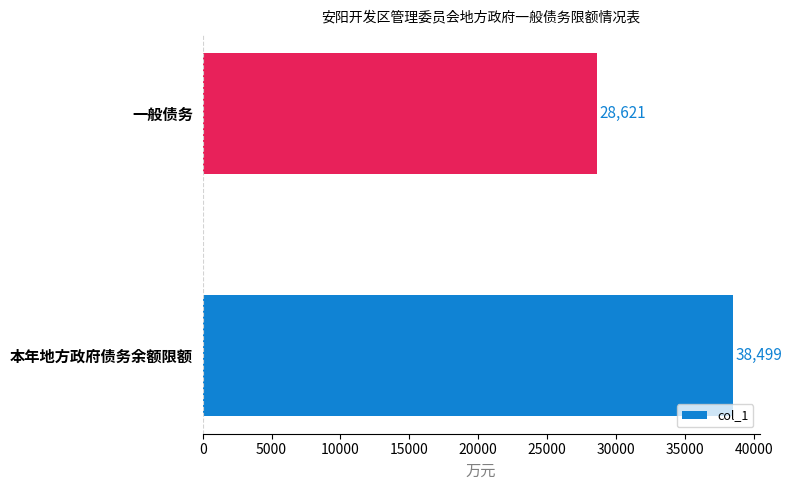

What value does the data have at 一般债务, to the nearest 10?

28620